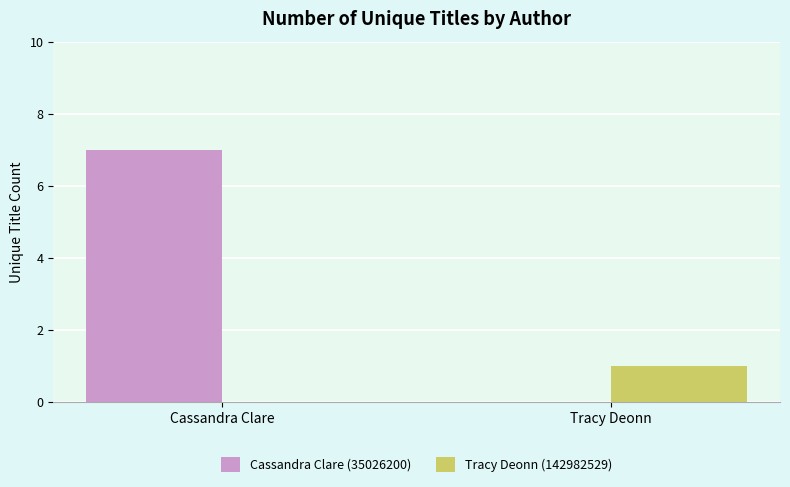

What are all the series names shown in the legend?

Cassandra Clare (35026200), Tracy Deonn (142982529)